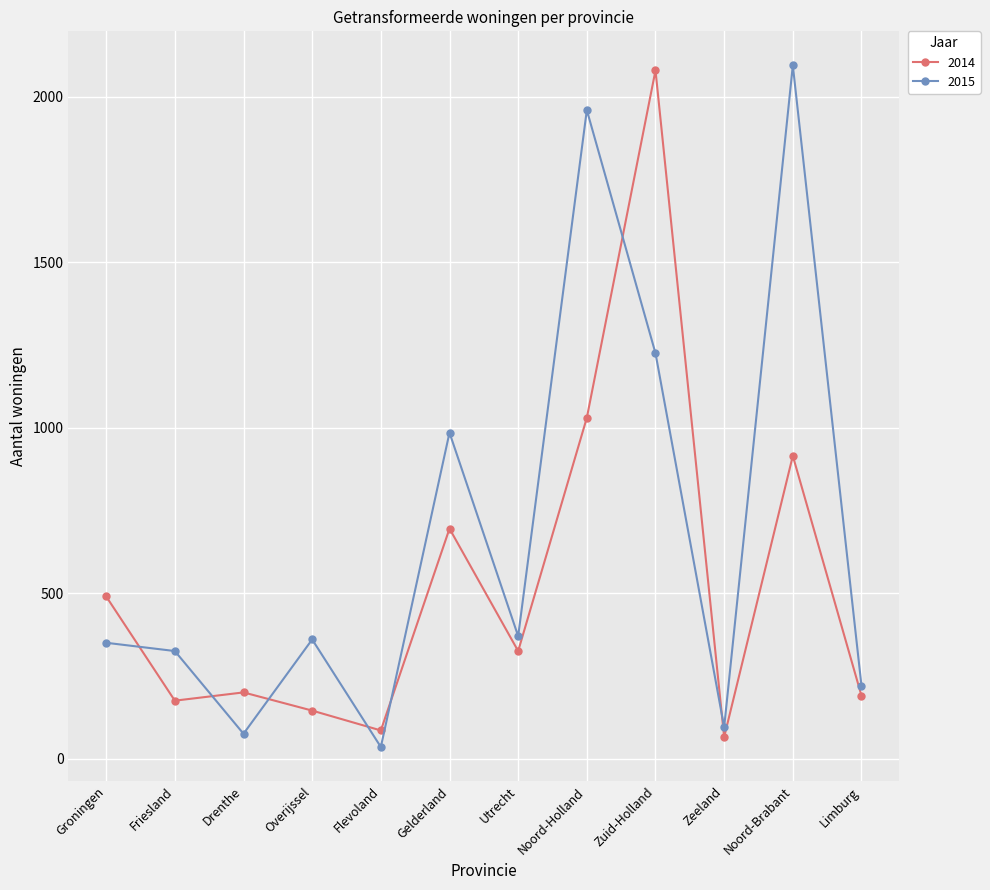

How many series are shown in this chart?

2